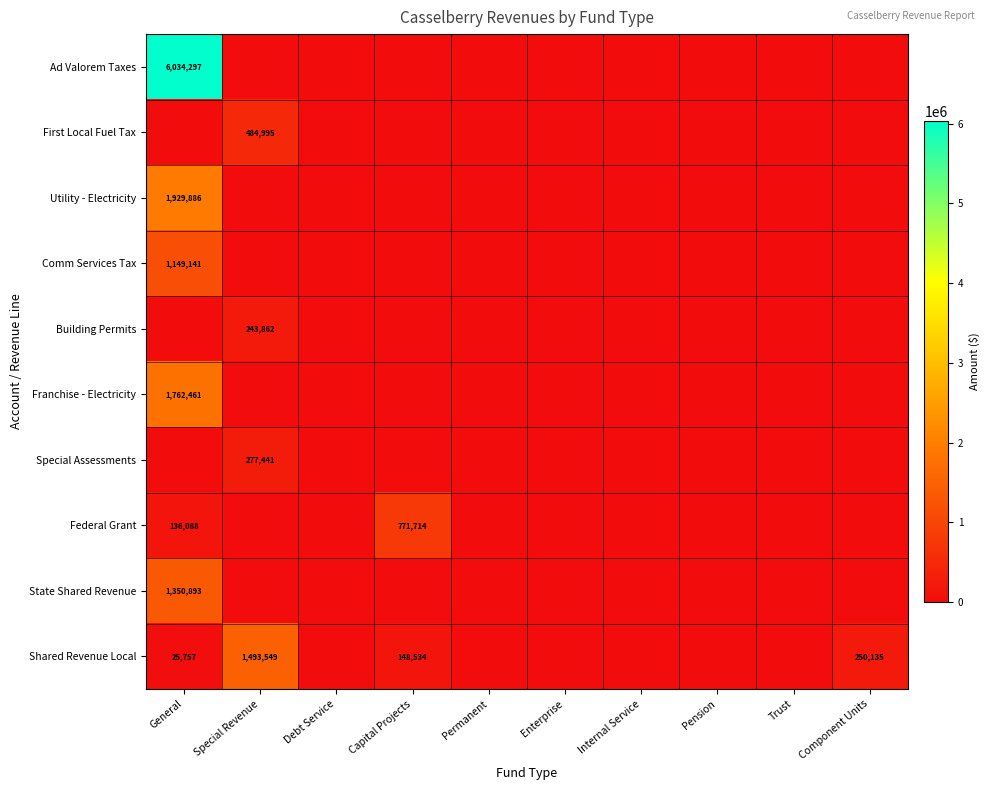

What is the difference between the highest and lowest values at Component Units?

250135